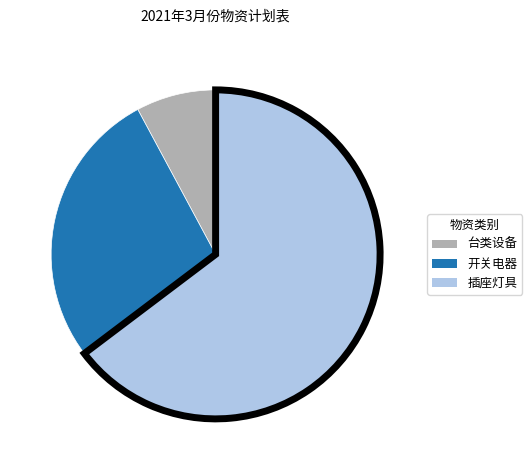

Is there any slice that represents more than half of the pie?

Yes